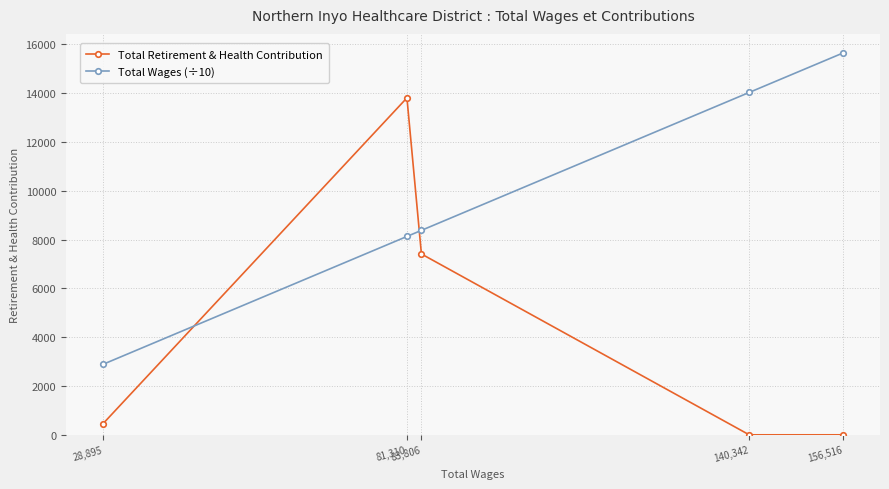

Does the chart display data point markers on the line(s)?

Yes